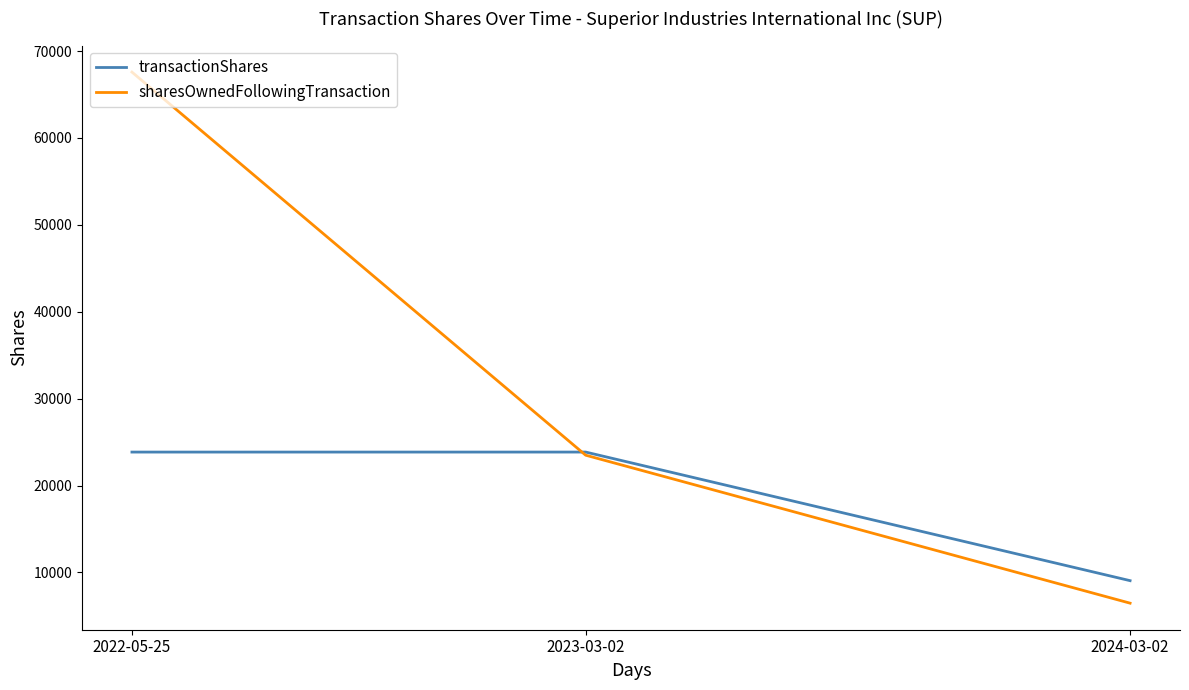

Rank the categories by sharesOwnedFollowingTransaction value from highest to lowest.

2022-05-25, 2023-03-02, 2024-03-02